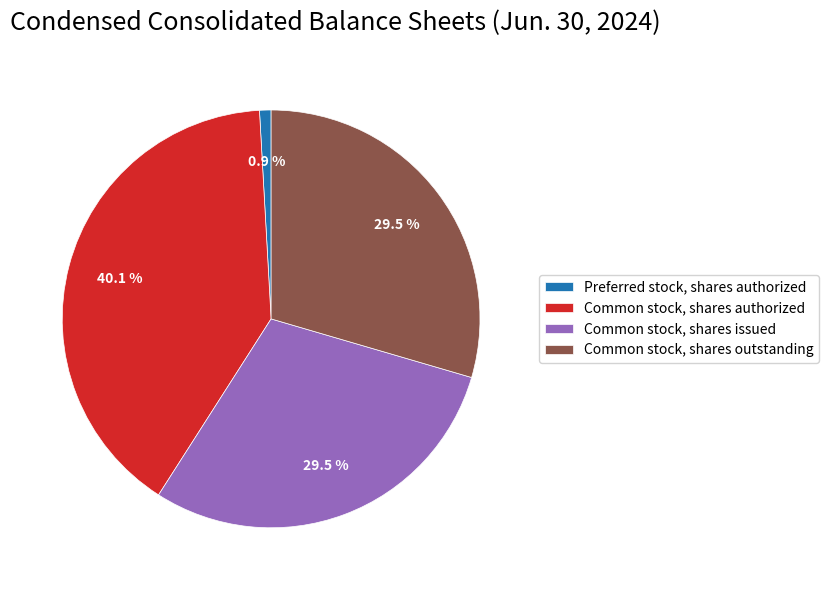

To the nearest percent, what is the difference between the largest and smallest slice percentages?

39%